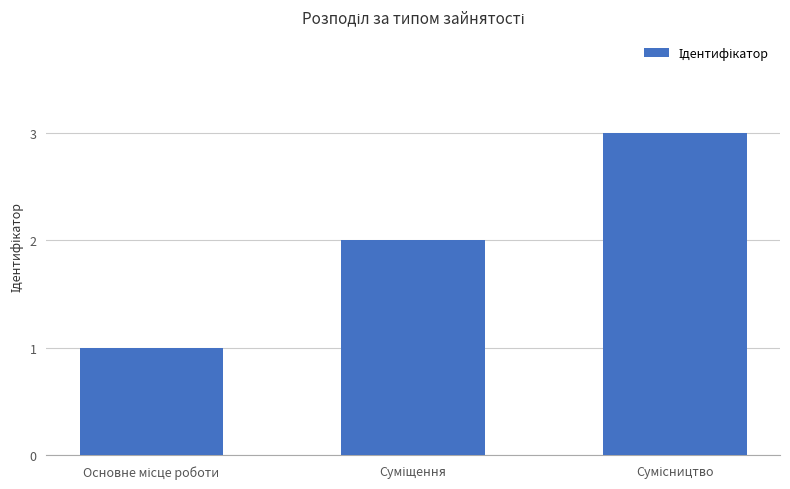

Reading left to right, extract all data points from this chart.

1	2	3